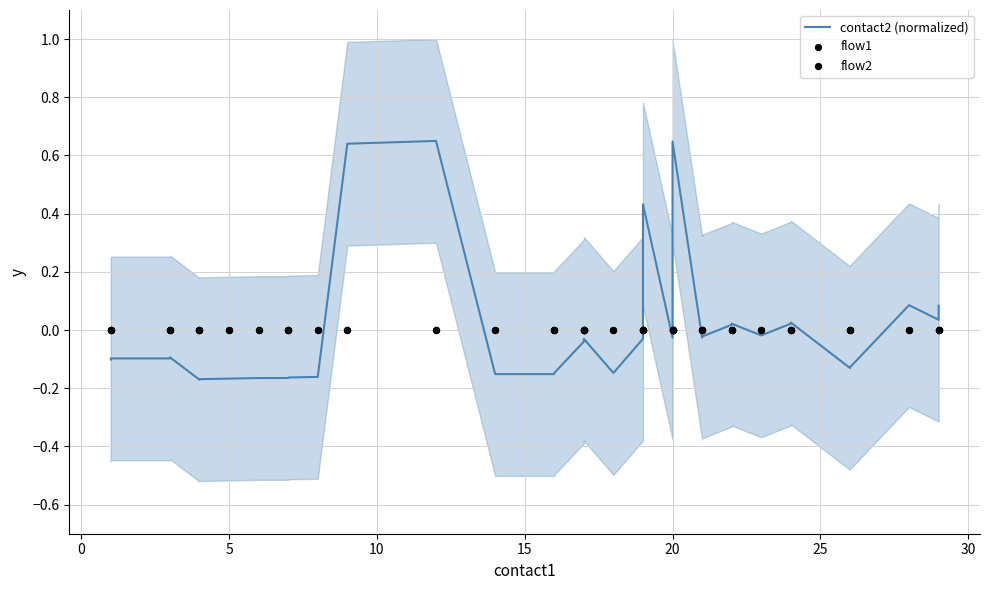

Which series has the largest total across all categories?

contact2 (normalized)